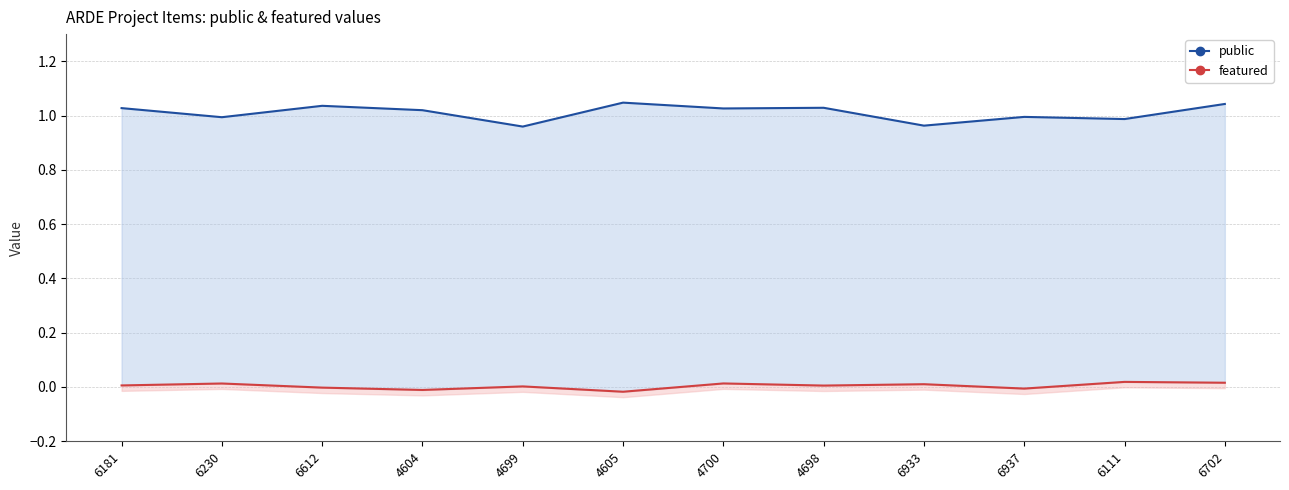

Reading right to left, what are all the values shown in this chart?

public: 6702=1.0	6111=1.0	6937=1.0	6933=1.0	4698=1.0	4700=1.0	4605=1.0	4699=1.0	4604=1.0	6612=1.0	6230=1.0	6181=1.0
featured: 6702=0.0	6111=0.0	6937=-0.0	6933=0.0	4698=0.0	4700=0.0	4605=-0.0	4699=0.0	4604=-0.0	6612=-0.0	6230=0.0	6181=0.0